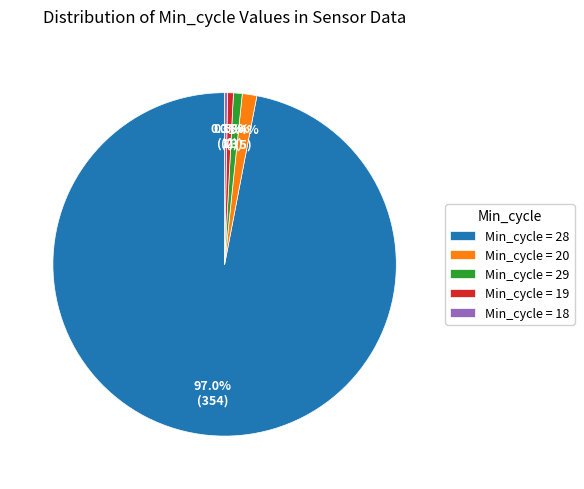

Which has a higher value, Min_cycle = 19 or Min_cycle = 20?

Min_cycle = 20